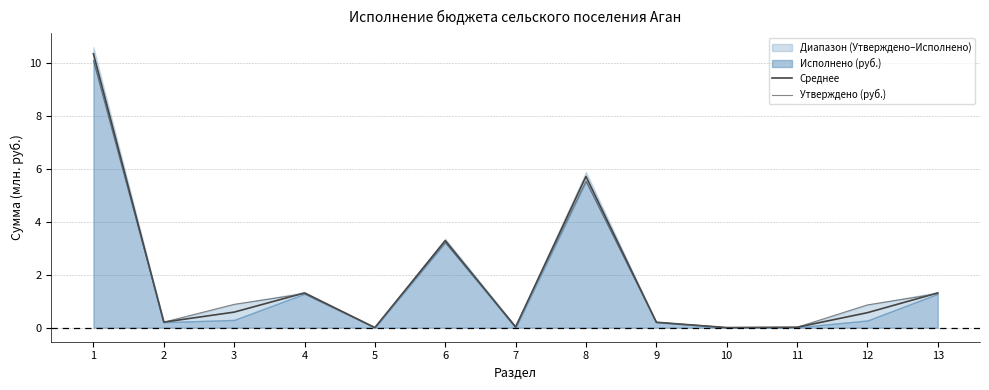

How many data points does each series have?

13